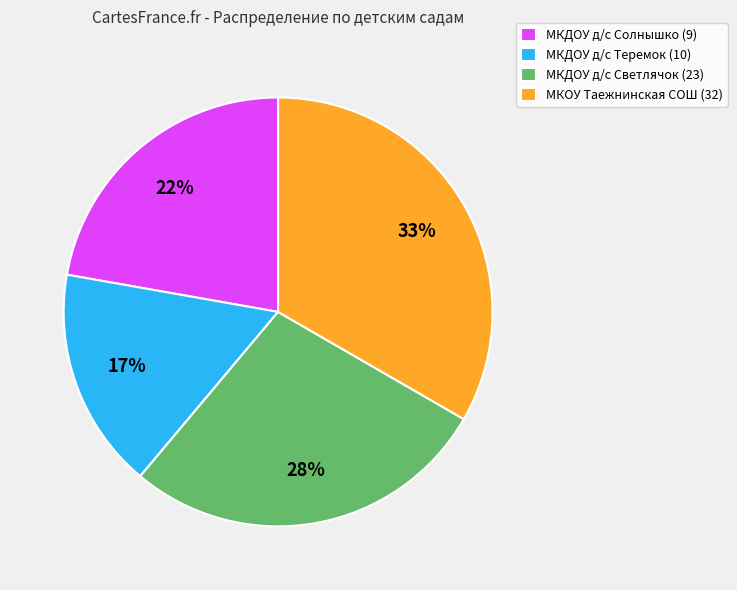

To the nearest percent, what is the average slice percentage?

25%